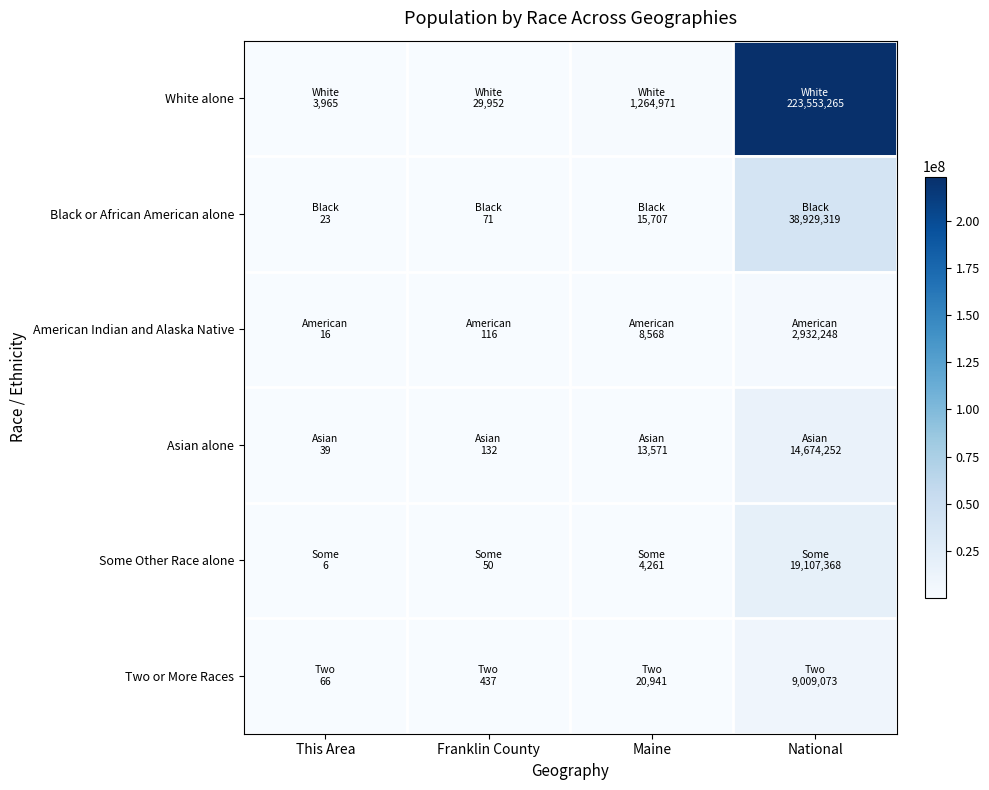

At how many categories does at least one series exceed 53622434?

1